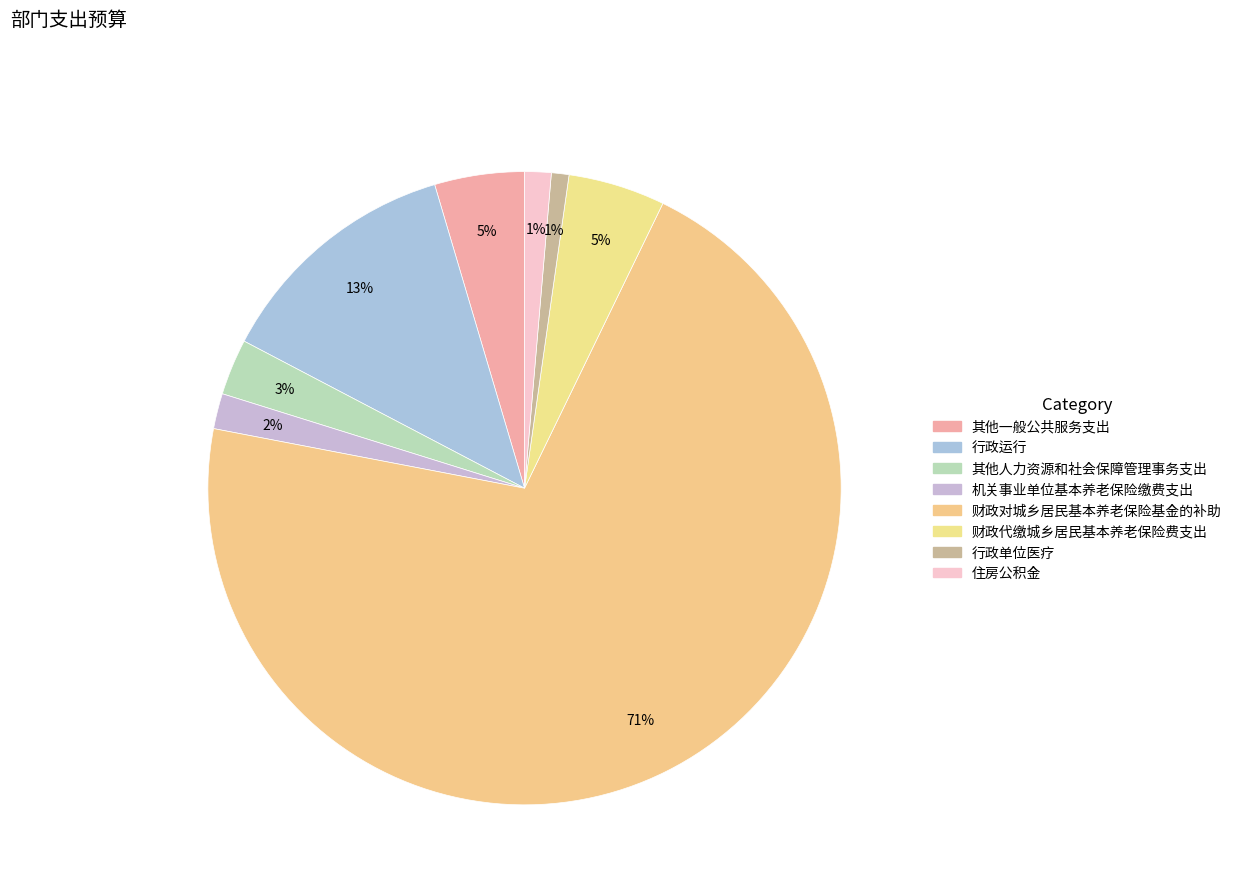

What portion of the pie excludes 机关事业单位基本养老保险缴费支出?

98.2%